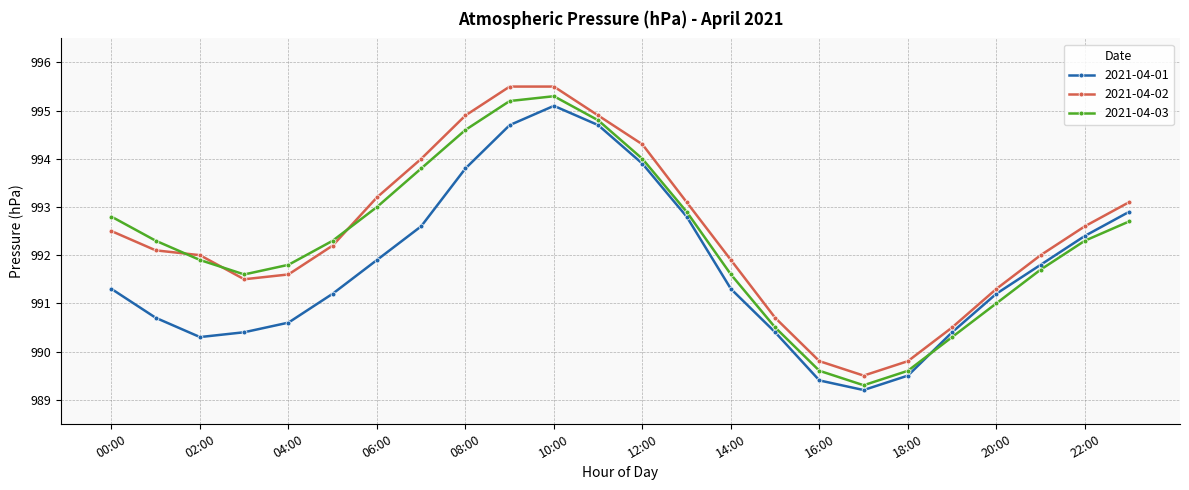

In 2021-04-01, how many points are higher than both neighbors (excluding endpoints)?

1